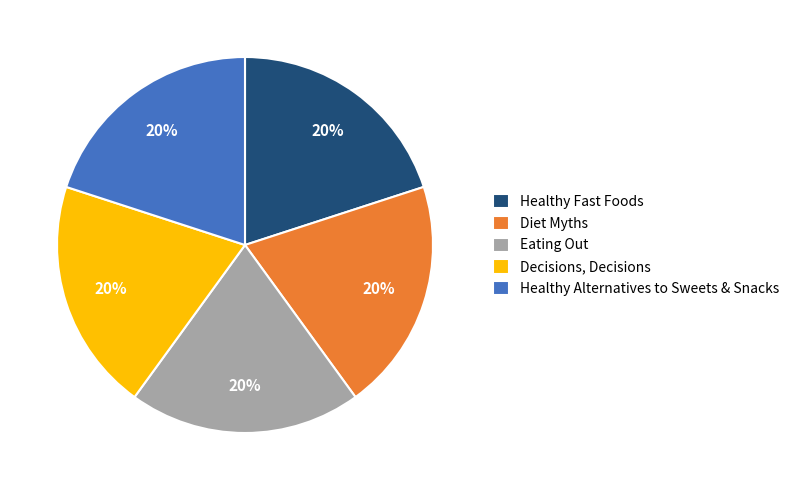

Is the sum of Healthy Fast Foods and Decisions, Decisions greater than half?

No